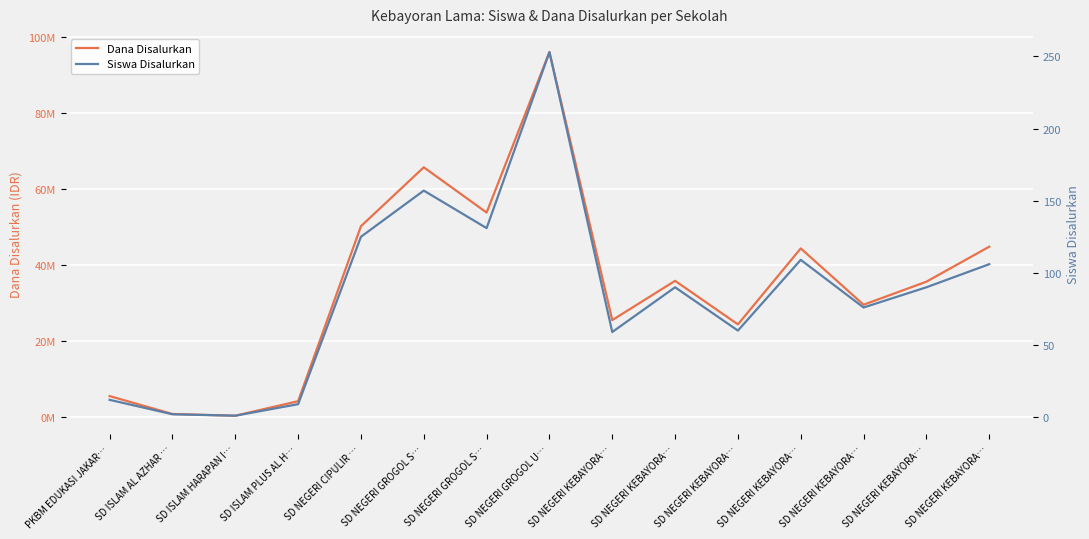

What is the spread (max minus min) of values at SD NEGERI KEBAYORA…?

25424941